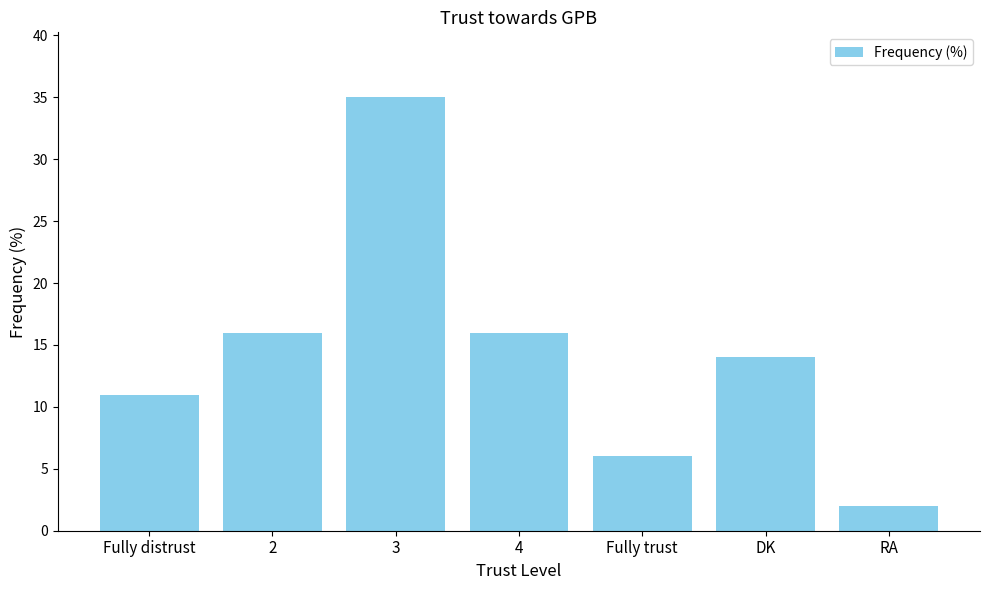

What is the greatest value displayed?

35